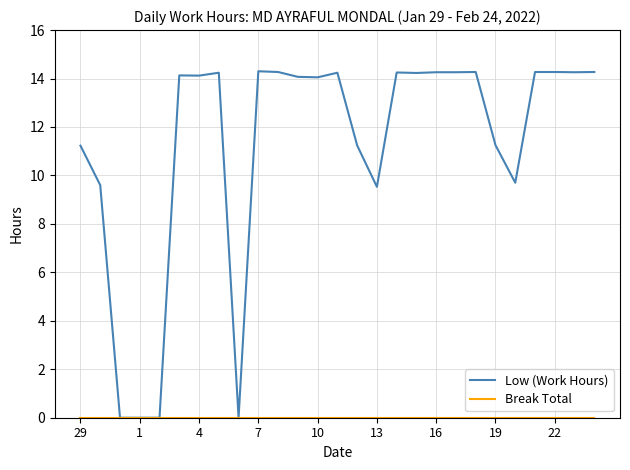

What is the greatest value displayed?

14.3